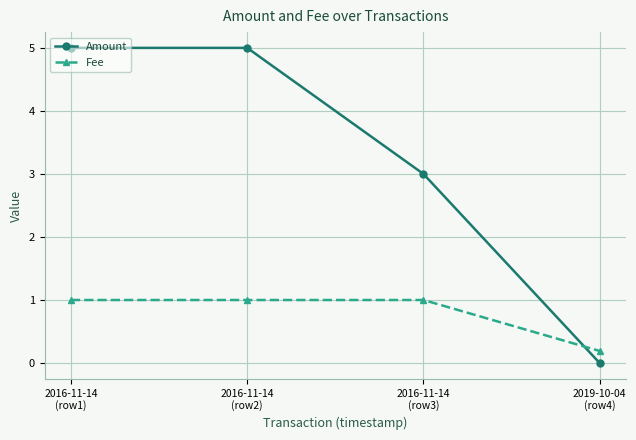

What is the difference between the Amount values at 2016-11-14
(row3) and 2016-11-14
(row2)?

2.0